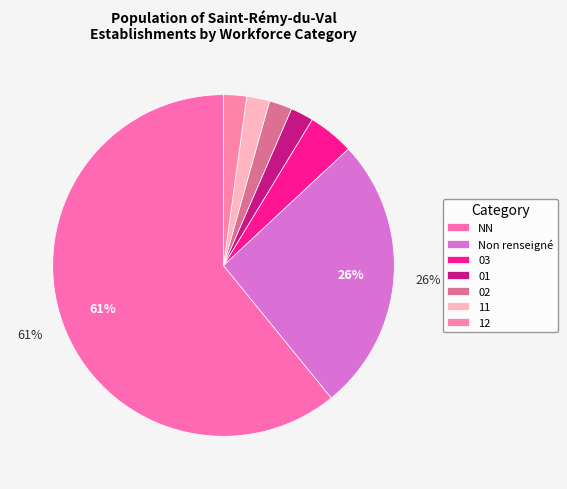

Count the number of slices in the pie.

7